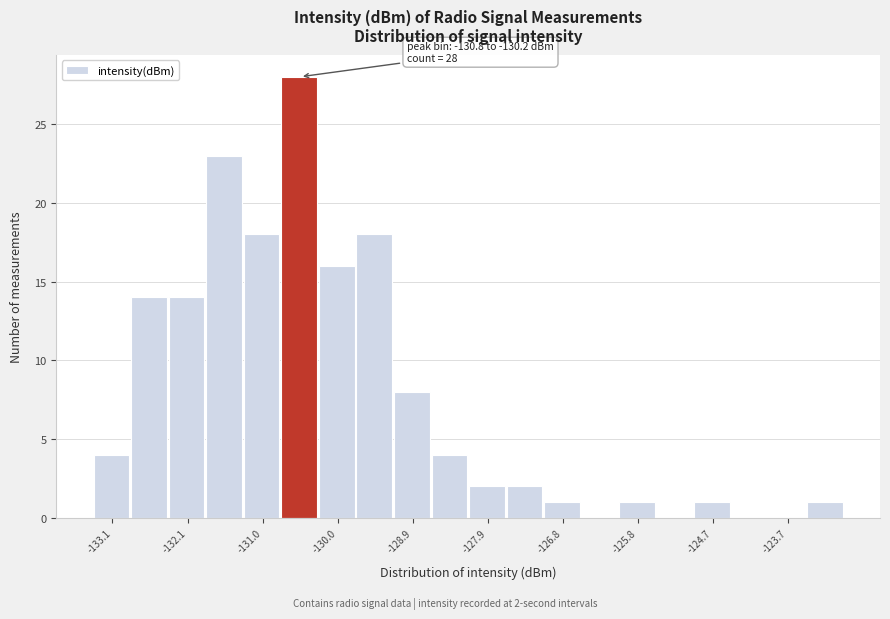

Read against the x-axis, roughly where is the centre of the tallest bar?

-130.6